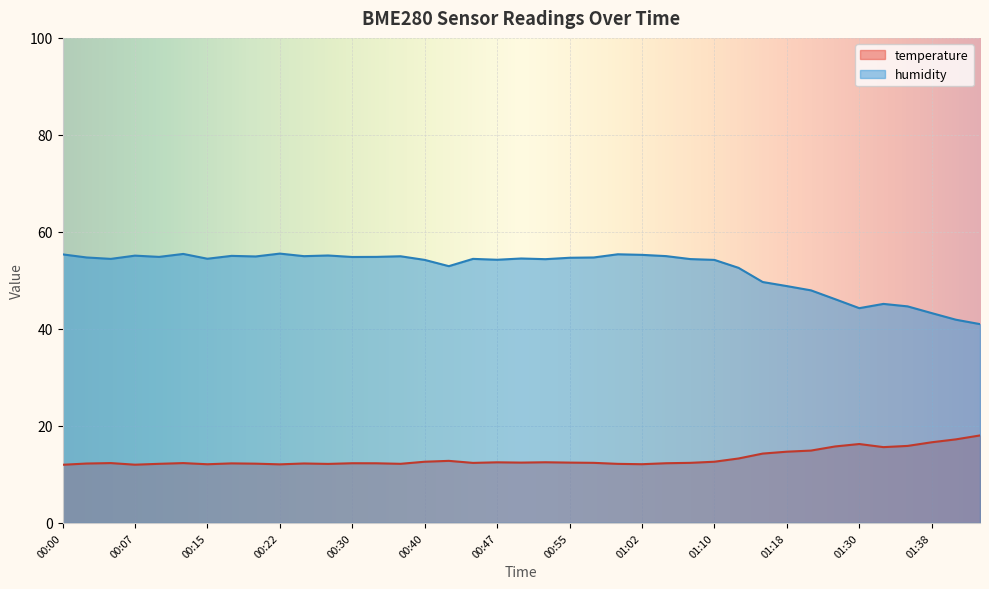

True or false: humidity and temperature intersect in this chart.

False